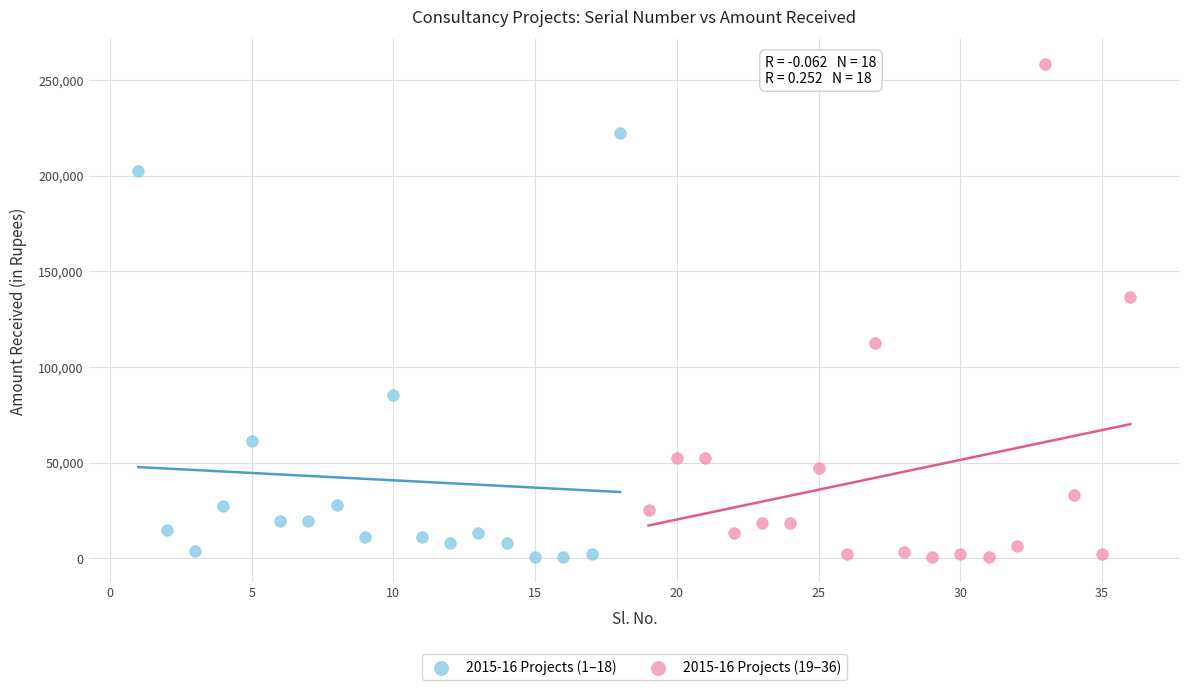

Which series has the largest Y range (max minus min)?

2015-16 Projects (19–36)